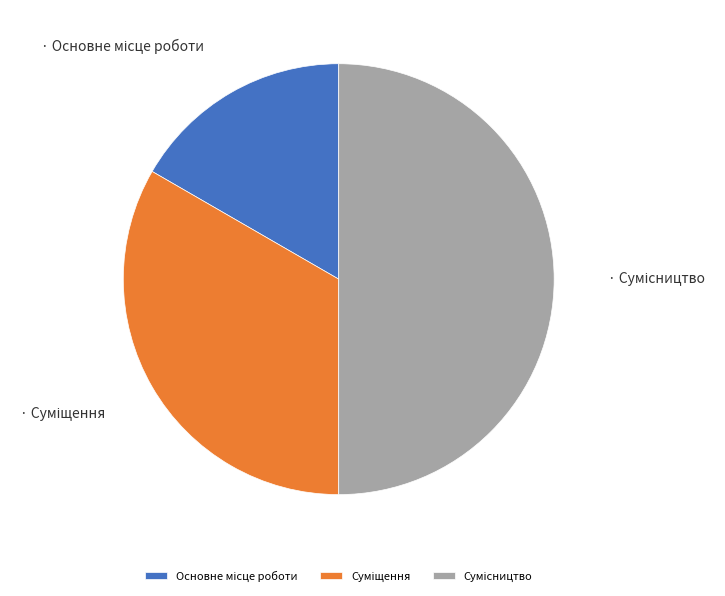

Count the number of slices in the pie.

3